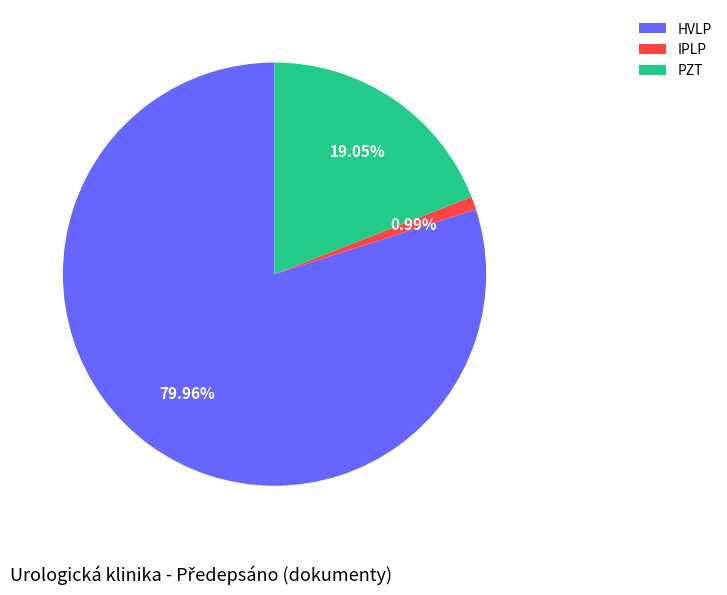

What percentage is the IPLP slice, to the nearest percent?

1%